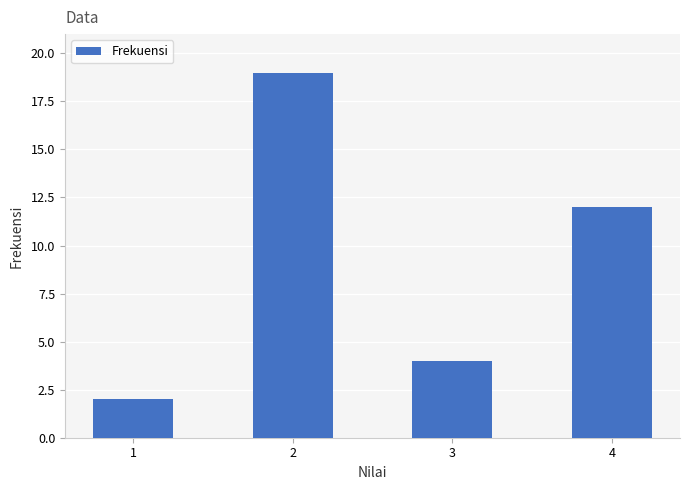

Between 4 and 2, which is larger?

2